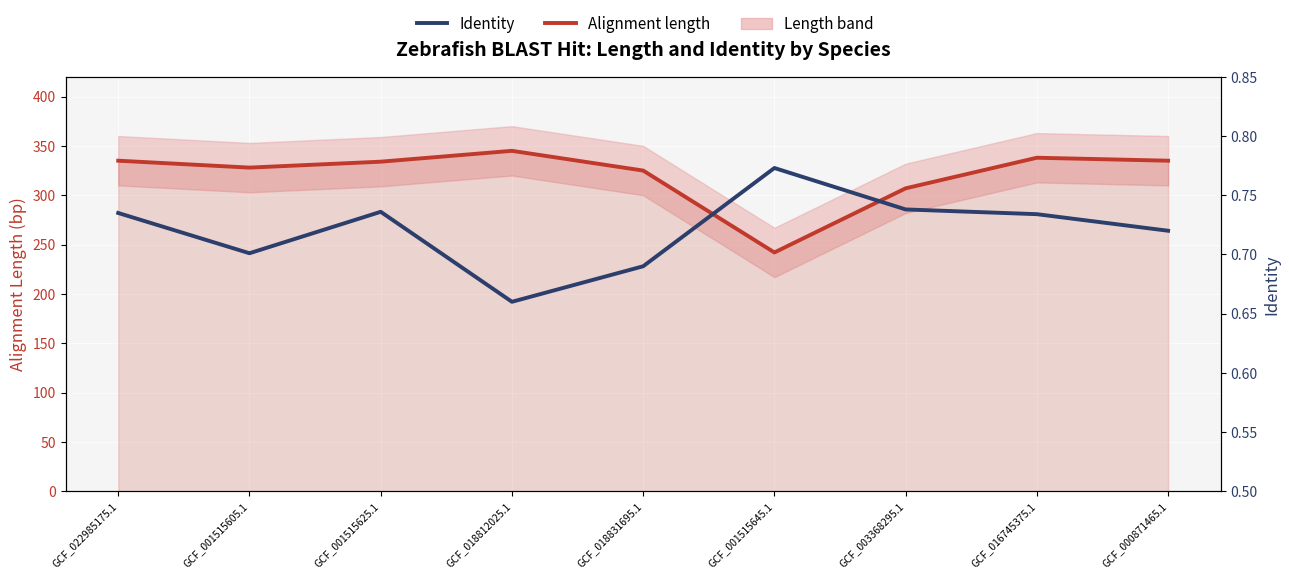

What position from the right is GCF_018831695.1?

5